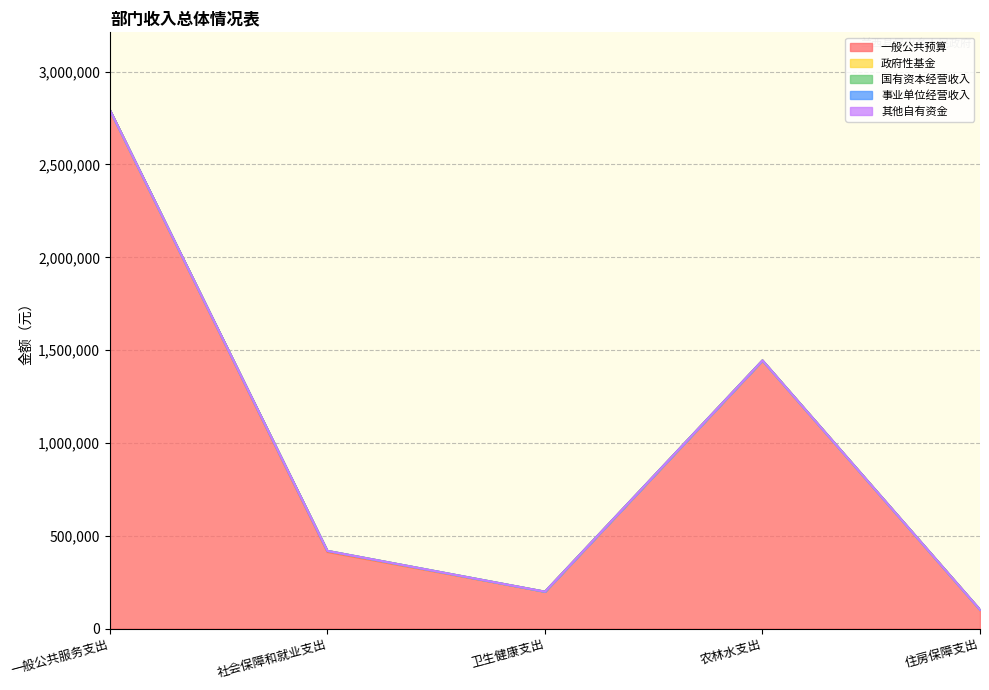

Reading left to right, extract all data points from this chart.

一般公共预算: 一般公共服务支出=2792829.6	社会保障和就业支出=412583.0	卫生健康支出=198759.0	农林水支出=1444336.0	住房保障支出=101646.0
政府性基金: 一般公共服务支出=0.0	社会保障和就业支出=6000.0	卫生健康支出=0.0	农林水支出=0.0	住房保障支出=0.0
国有资本经营收入: 一般公共服务支出=0.0	社会保障和就业支出=0.0	卫生健康支出=0.0	农林水支出=0.0	住房保障支出=0.0
事业单位经营收入: 一般公共服务支出=0.0	社会保障和就业支出=0.0	卫生健康支出=0.0	农林水支出=0.0	住房保障支出=0.0
其他自有资金: 一般公共服务支出=0.0	社会保障和就业支出=0.0	卫生健康支出=0.0	农林水支出=0.0	住房保障支出=0.0